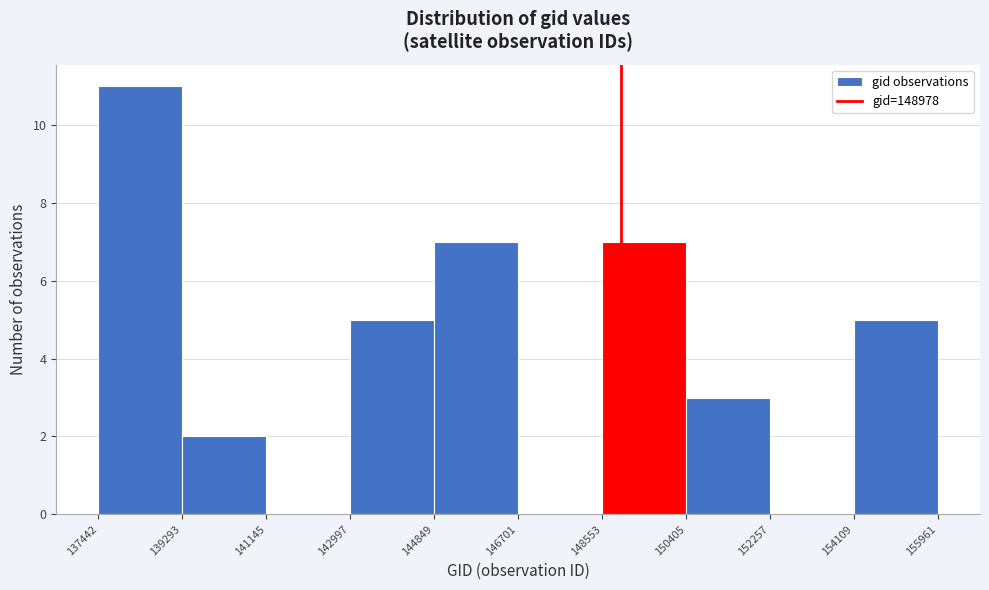

Reading left to right, list every bar in this chart as the range it spans on the x-axis followed by its height. The values are not printed on the chart, so give them approximately, as read against the axis.

137442 to 139293: 11
139293 to 141145: 2
141145 to 142997: 0
142997 to 144849: 5
144849 to 146701: 7
146701 to 148553: 0
148553 to 150405: 7
150405 to 152257: 3
152257 to 154109: 0
154109 to 155961: 5